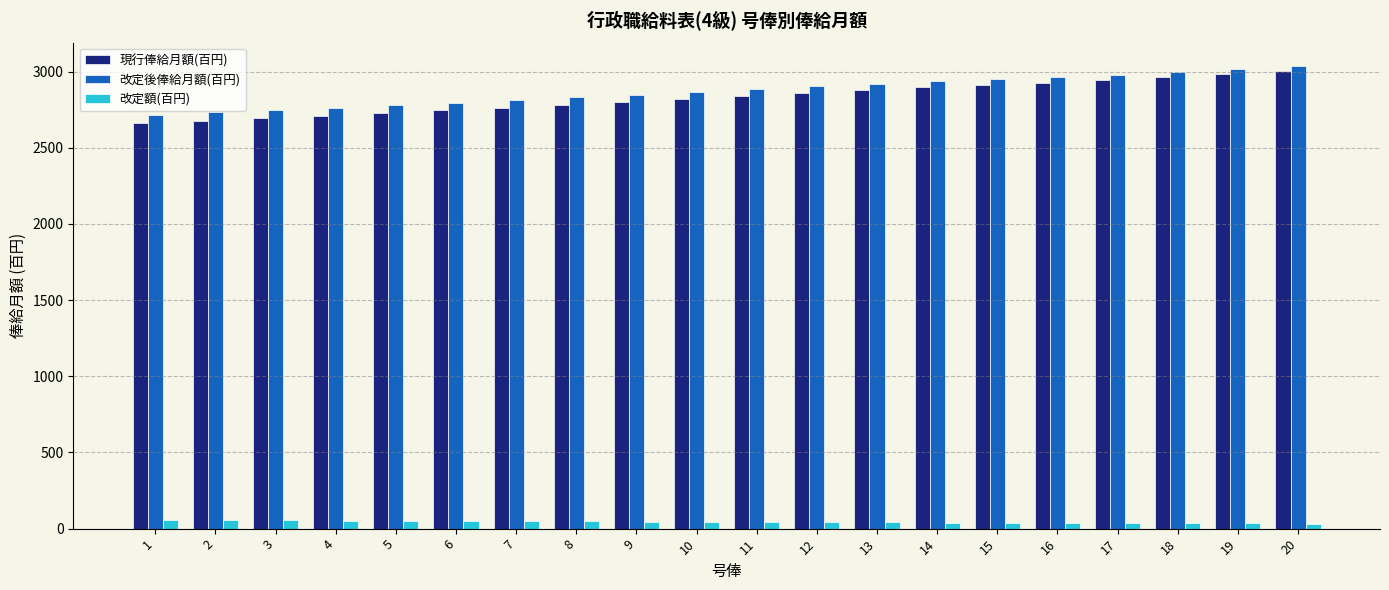

List the series in order of their peak value, lowest first.

改定額(百円), 現行俸給月額(百円), 改定後俸給月額(百円)